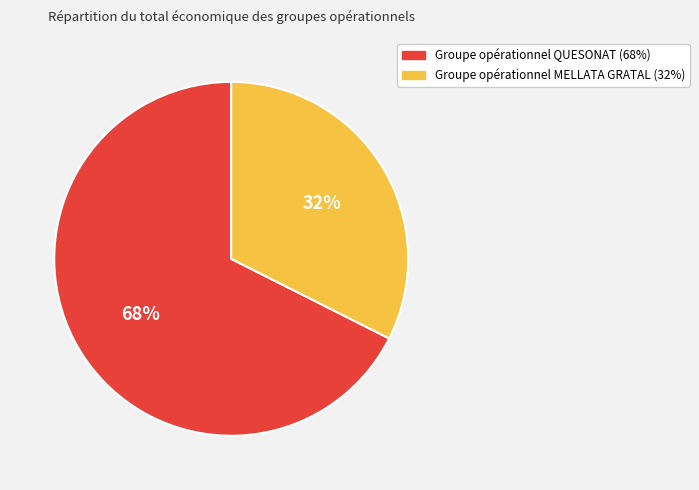

To the nearest percent, what is the combined percentage of Groupe opérationnel QUESONAT and Groupe opérationnel MELLATA GRATAL?

100%